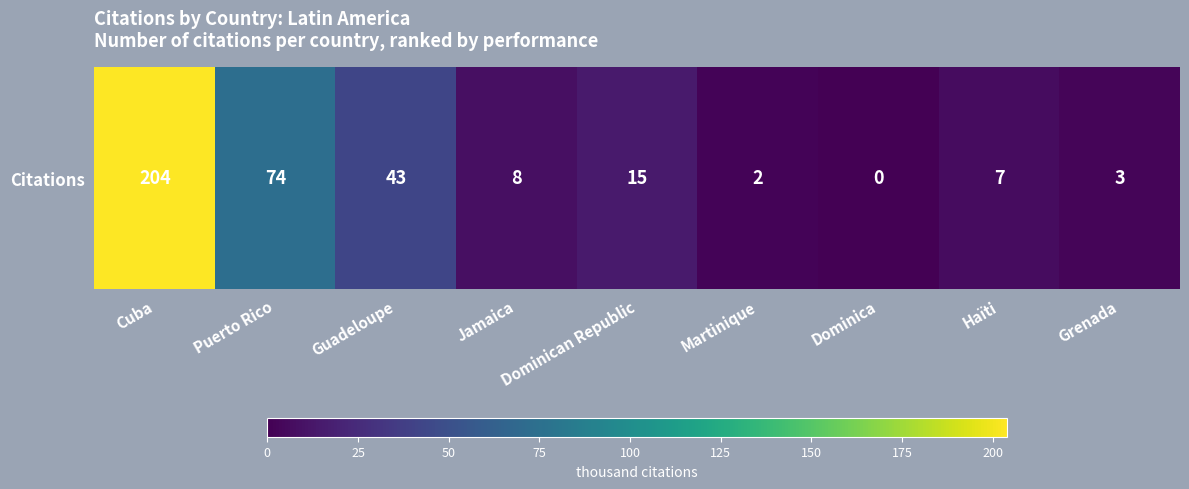

Reading left to right, transcribe all the data shown in this chart.

Cuba=204	Puerto Rico=74	Guadeloupe=43	Jamaica=8	Dominican Republic=15	Martinique=2	Dominica=0	Haïti=7	Grenada=3